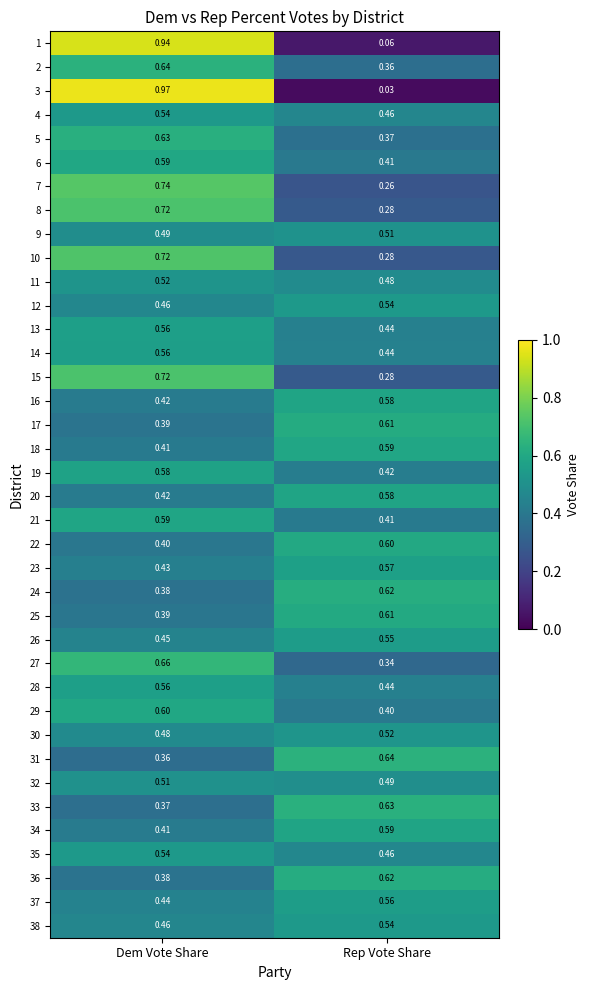

Rank the categories by 25 value from lowest to highest.

Dem Vote Share, Rep Vote Share